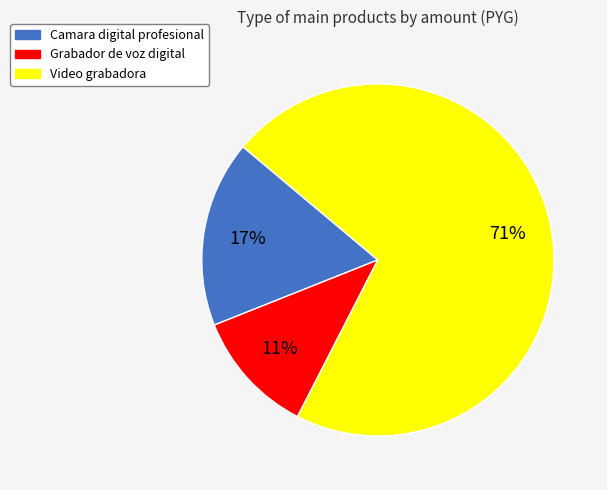

To the nearest percent, what percentage of the pie is Grabador de voz digital?

11%